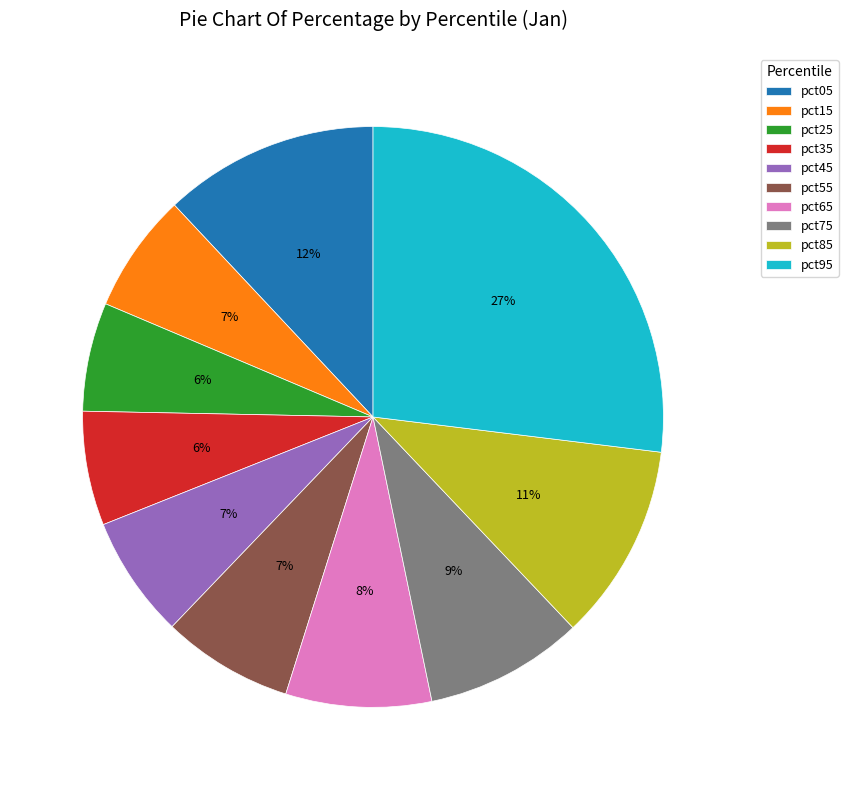

To the nearest percent, what is the difference between the largest and smallest slice percentages?

21%